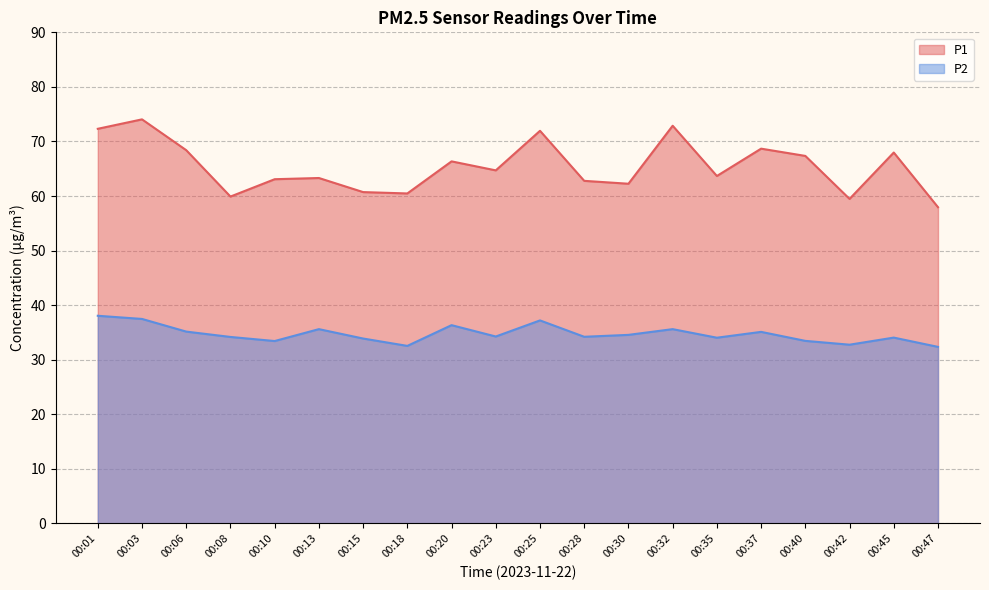

True or false: P2 and P1 intersect in this chart.

False